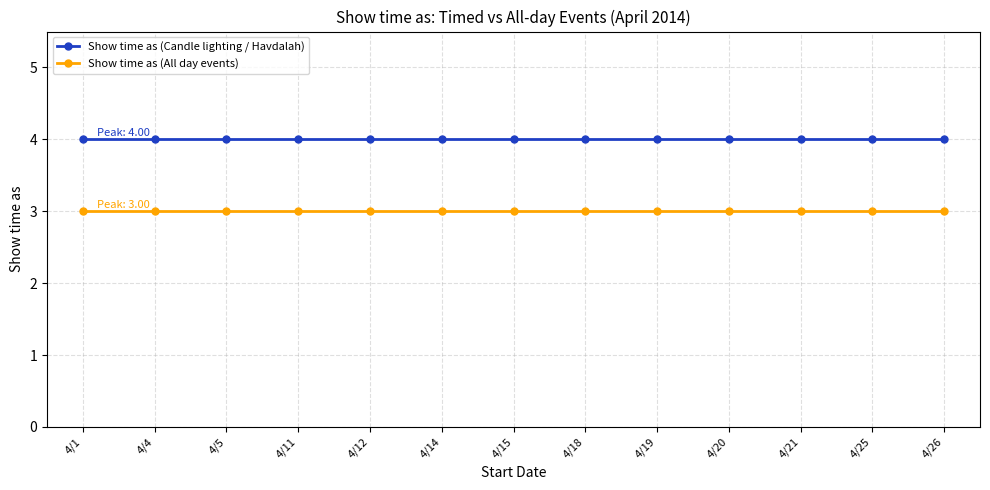

What is the average value of the Show time as (Candle lighting / Havdalah) series?

4